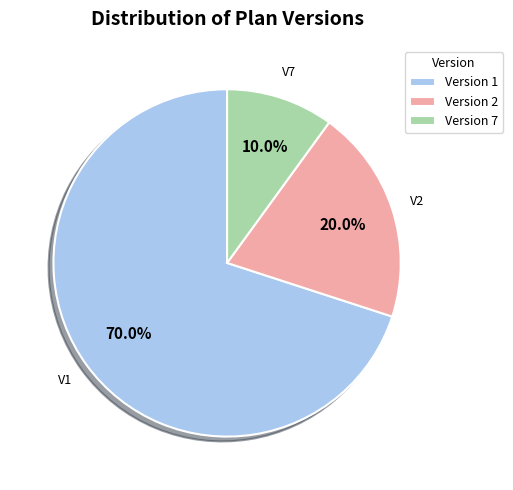

What is the largest slice in the pie chart?

Version 1